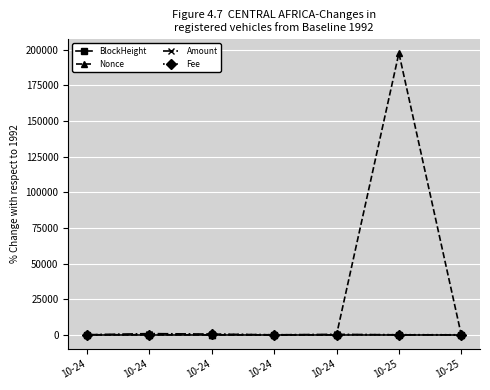

What are all the series names shown in the legend?

BlockHeight, Nonce, Amount, Fee